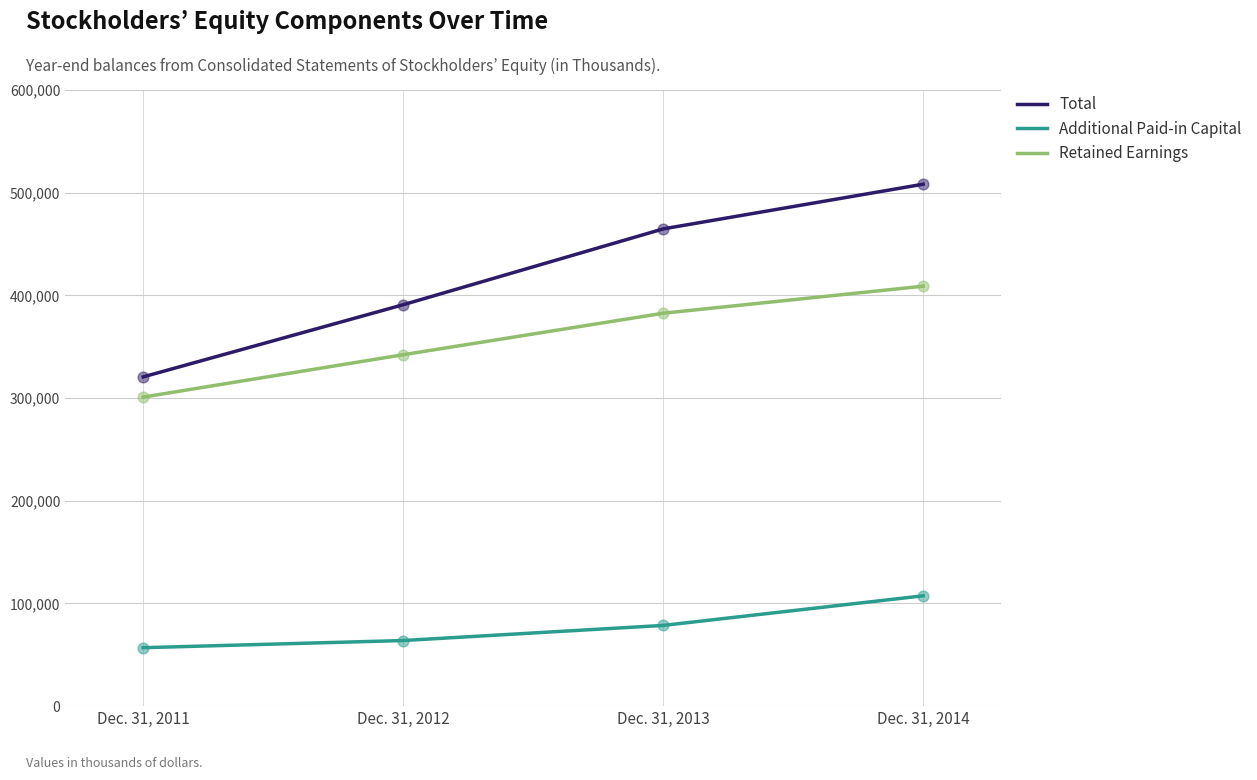

Which series changed the most between Dec. 31, 2012 and Dec. 31, 2013?

Total